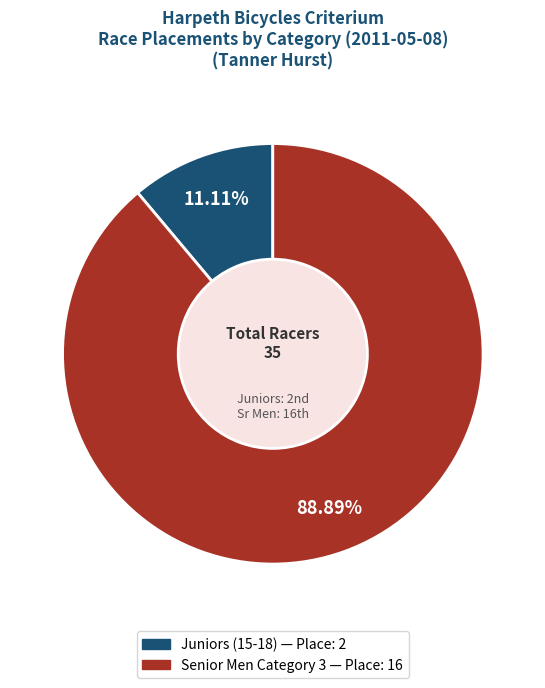

Rank the categories by value from highest to lowest.

Senior Men Category 3, Juniors (15-18)